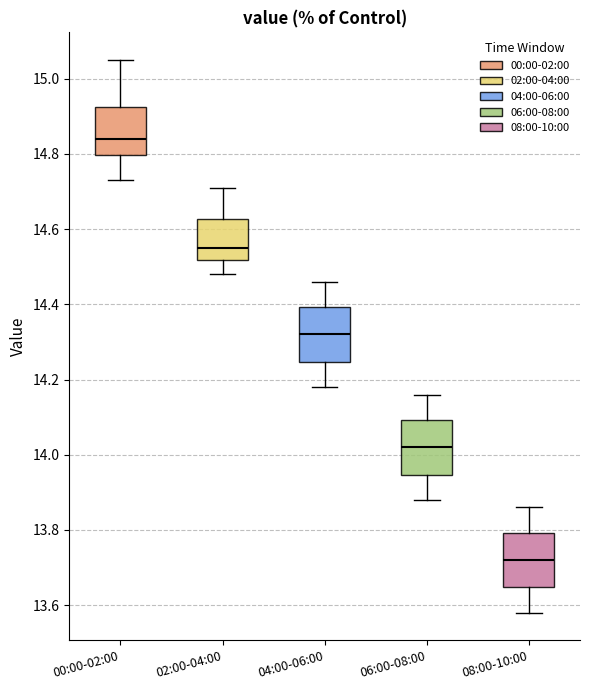

Reading left to right, read every box against the y-axis: the position of its median line, the range the box covers, and the ends of its whiskers. The values are not printed on the chart, so give them approximately, as read against the axis.

00:00-02:00: median 14.84, box 14.80 to 14.92, whiskers 14.74 to 15.06
02:00-04:00: median 14.56, box 14.52 to 14.62, whiskers 14.48 to 14.72
04:00-06:00: median 14.32, box 14.24 to 14.40, whiskers 14.18 to 14.46
06:00-08:00: median 14.02, box 13.94 to 14.10, whiskers 13.88 to 14.16
08:00-10:00: median 13.72, box 13.64 to 13.80, whiskers 13.58 to 13.86